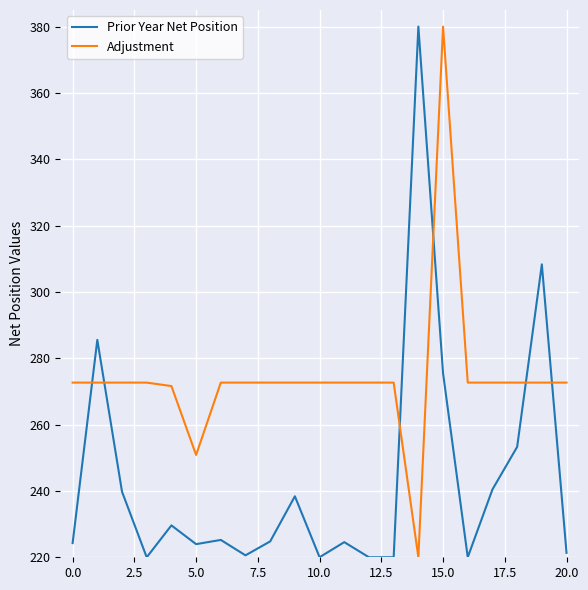

How many times do Prior Year Net Position and Adjustment cross each other?

6